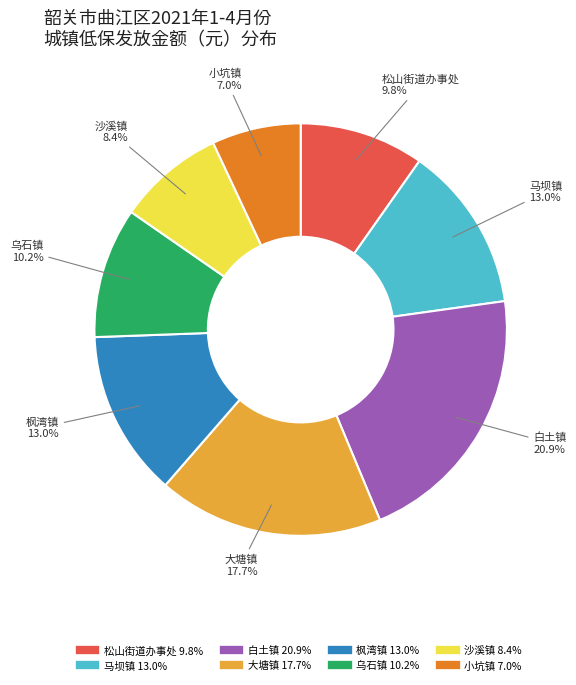

To the nearest percent, what percentage of the pie is 马坝镇?

13%